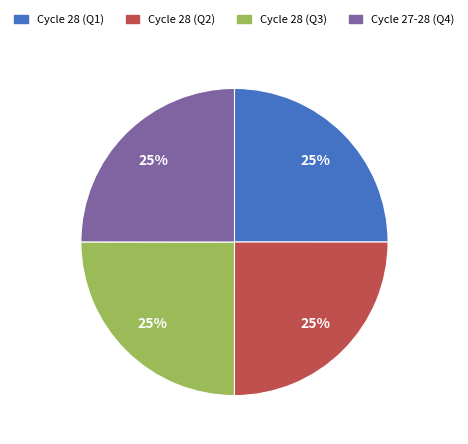

Does any single category account for the majority?

No